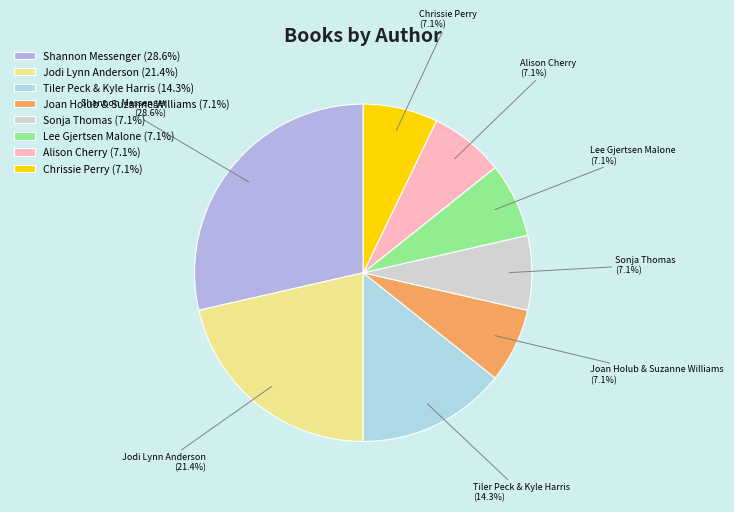

To the nearest percent, what is the combined percentage of Jodi Lynn Anderson and Joan Holub & Suzanne Williams?

29%